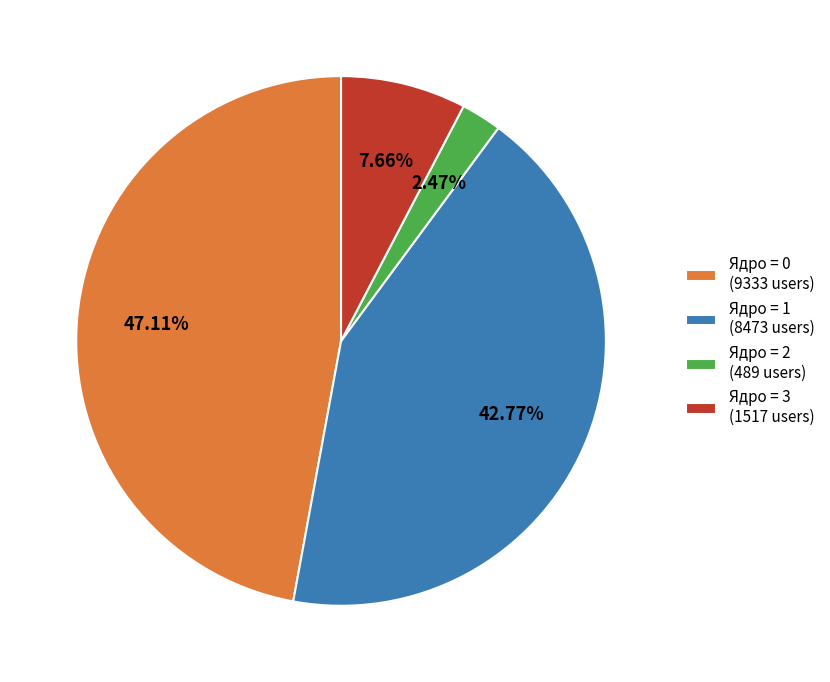

How many slices are in this pie chart?

4